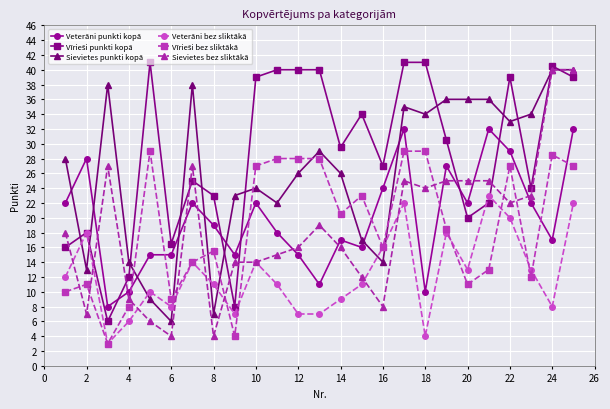

What is the minimum value for Sievietes bez sliktākā?

4.0